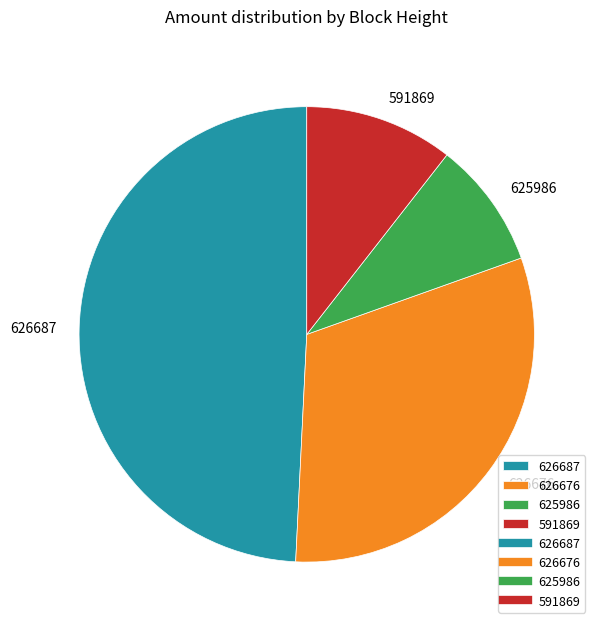

Which slice is the smallest?

625986